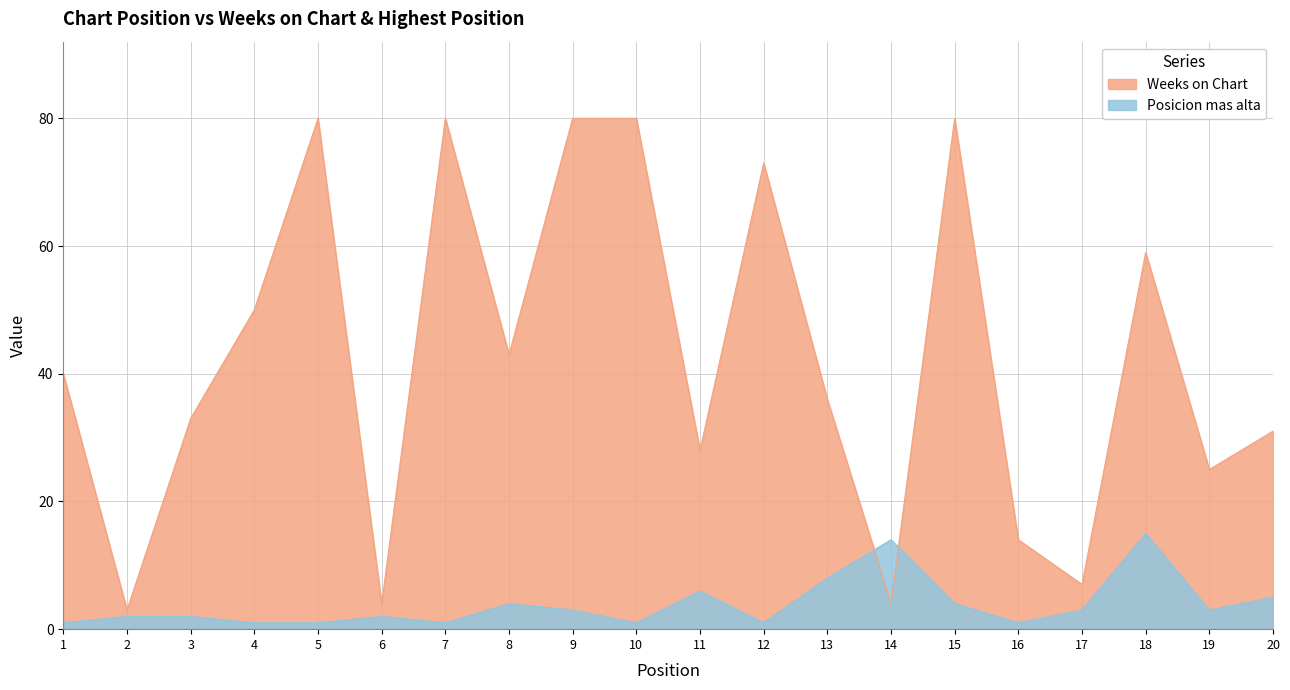

List the series in order of their peak value, lowest first.

Posicion mas alta, Weeks on Chart